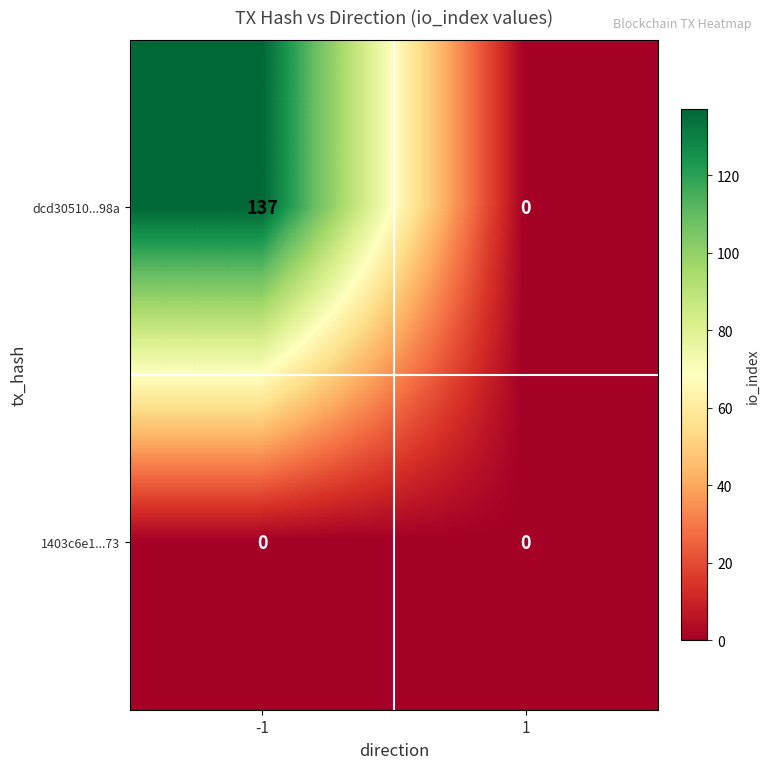

True or false: dcd30510...98a has a value of 137 at -1.

True